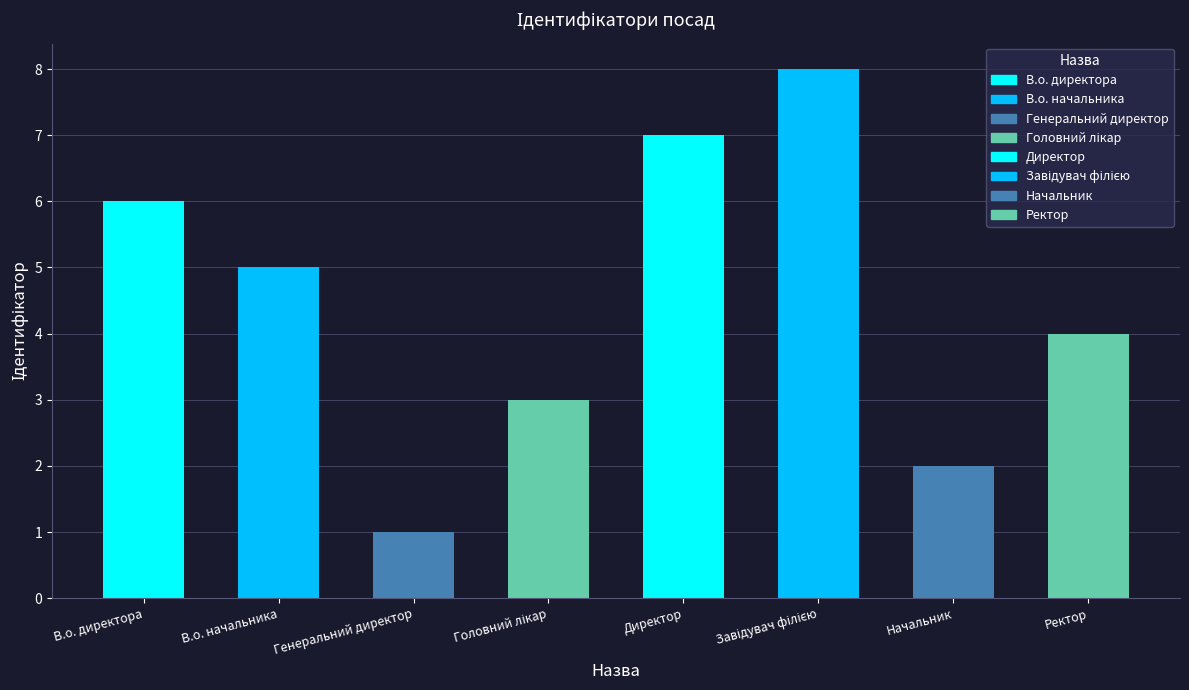

Reading left to right, transcribe all the data shown in this chart.

6	5	1	3	7	8	2	4